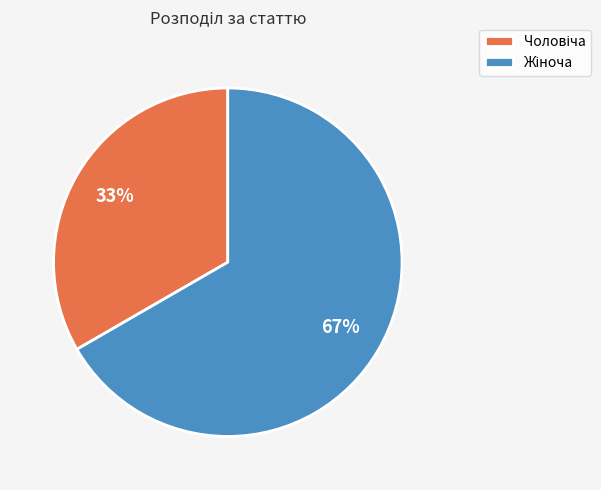

Is there a majority slice in this chart?

Yes